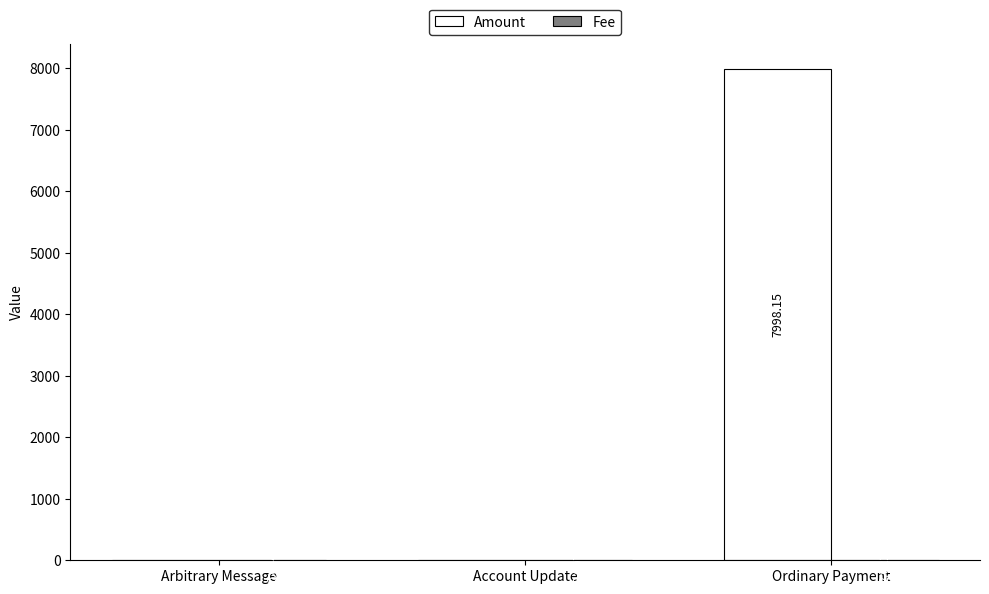

Which series has the largest total across all categories?

Amount